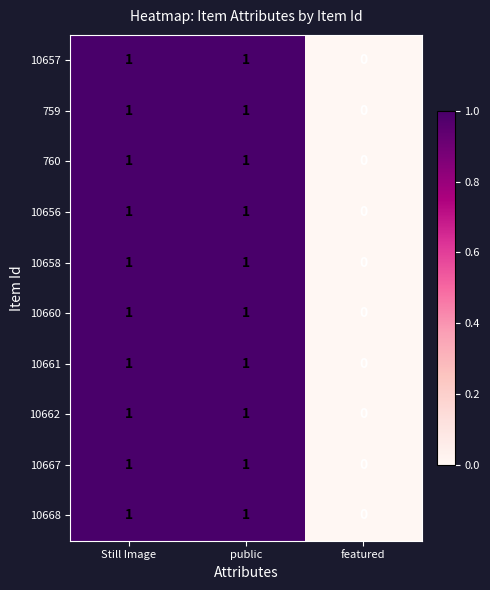

Reading right to left, list all the values displayed in this chart.

10657: 0	1	1
759: 0	1	1
760: 0	1	1
10656: 0	1	1
10658: 0	1	1
10660: 0	1	1
10661: 0	1	1
10662: 0	1	1
10667: 0	1	1
10668: 0	1	1